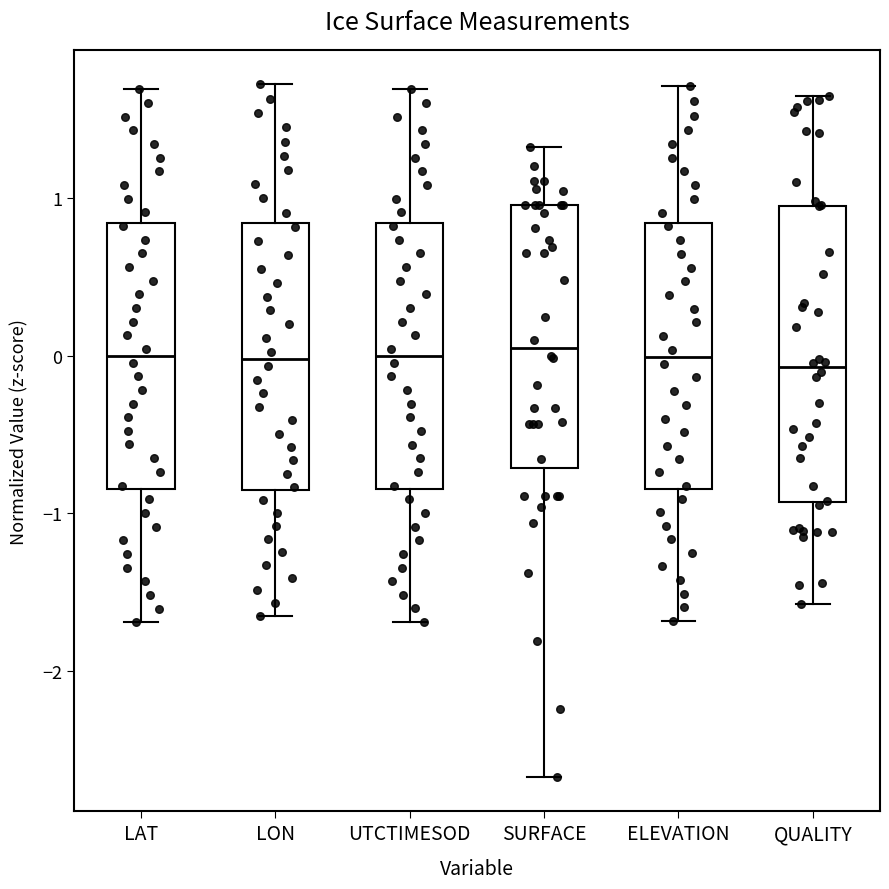

Where is the lower edge of the box for QUALITY on the y-axis? The values are not printed on the chart, so give them approximately, as read against the axis.

-0.8